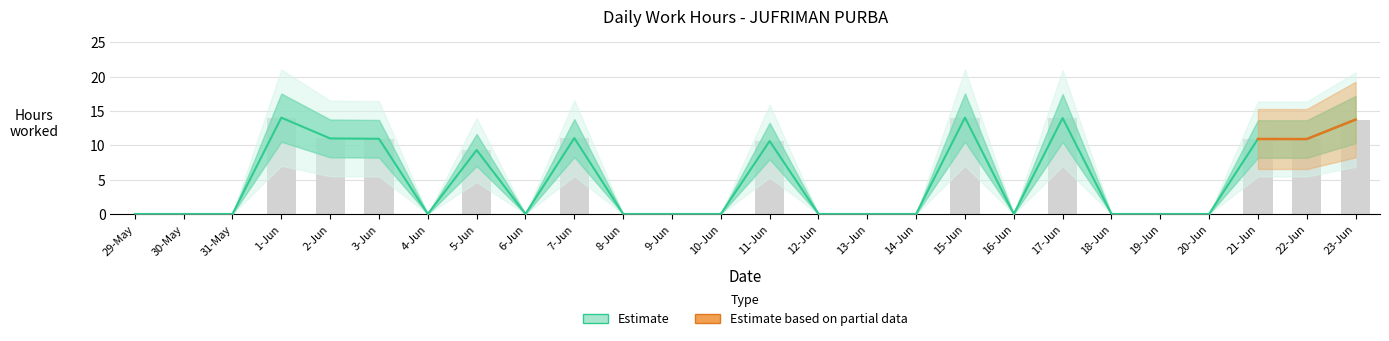

What is the label of the 13th bar from the left?

10-Jun